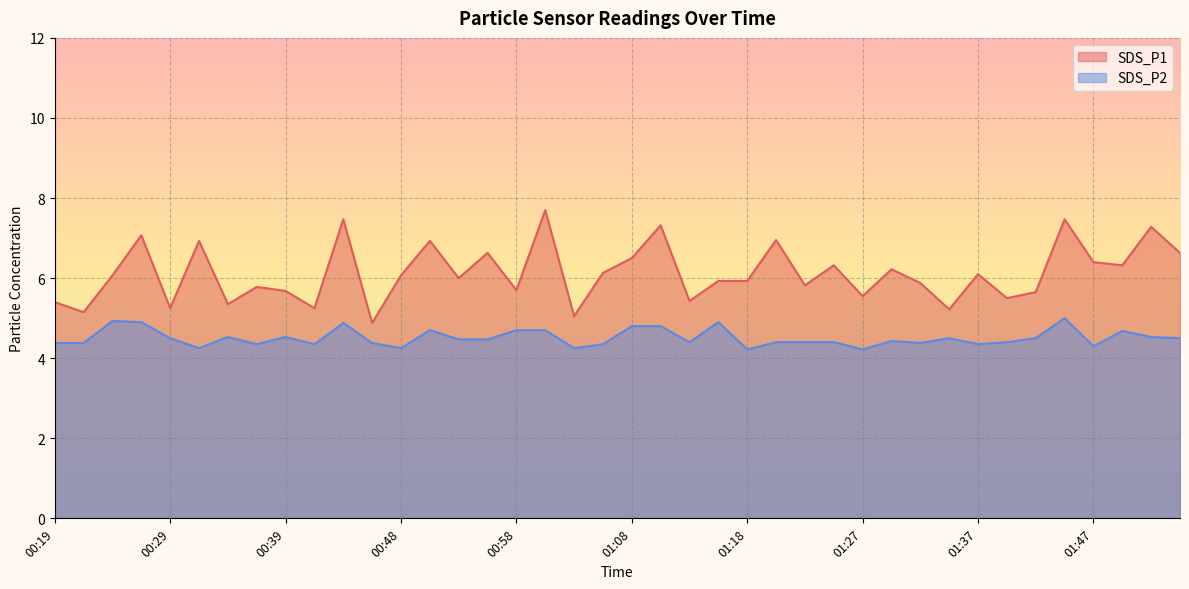

Reading right to left, extract all data points from this chart.

SDS_P1: 01:55=6.6	01:52=7.3	01:50=6.3	01:47=6.4	01:45=7.5	01:42=5.7	01:40=5.5	01:37=6.1	01:35=5.2	01:32=5.9	01:30=6.2	01:27=5.5	01:25=6.3	01:23=5.8	01:20=7.0	01:18=5.9	01:15=5.9	01:13=5.4	01:10=7.3	01:08=6.5	01:05=6.1	01:03=5.0	01:00=7.7	00:58=5.7	00:56=6.6	00:53=6.0	00:51=6.9	00:48=6.1	00:46=4.9	00:43=7.5	00:41=5.2	00:39=5.7	00:36=5.8	00:34=5.3	00:31=6.9	00:29=5.2	00:26=7.1	00:24=6.1	00:22=5.2	00:19=5.4
SDS_P2: 01:55=4.5	01:52=4.5	01:50=4.7	01:47=4.3	01:45=5.0	01:42=4.5	01:40=4.4	01:37=4.3	01:35=4.5	01:32=4.4	01:30=4.4	01:27=4.2	01:25=4.4	01:23=4.4	01:20=4.4	01:18=4.2	01:15=4.9	01:13=4.4	01:10=4.8	01:08=4.8	01:05=4.3	01:03=4.2	01:00=4.7	00:58=4.7	00:56=4.5	00:53=4.5	00:51=4.7	00:48=4.2	00:46=4.4	00:43=4.9	00:41=4.3	00:39=4.5	00:36=4.3	00:34=4.5	00:31=4.2	00:29=4.5	00:26=4.9	00:24=4.9	00:22=4.4	00:19=4.4